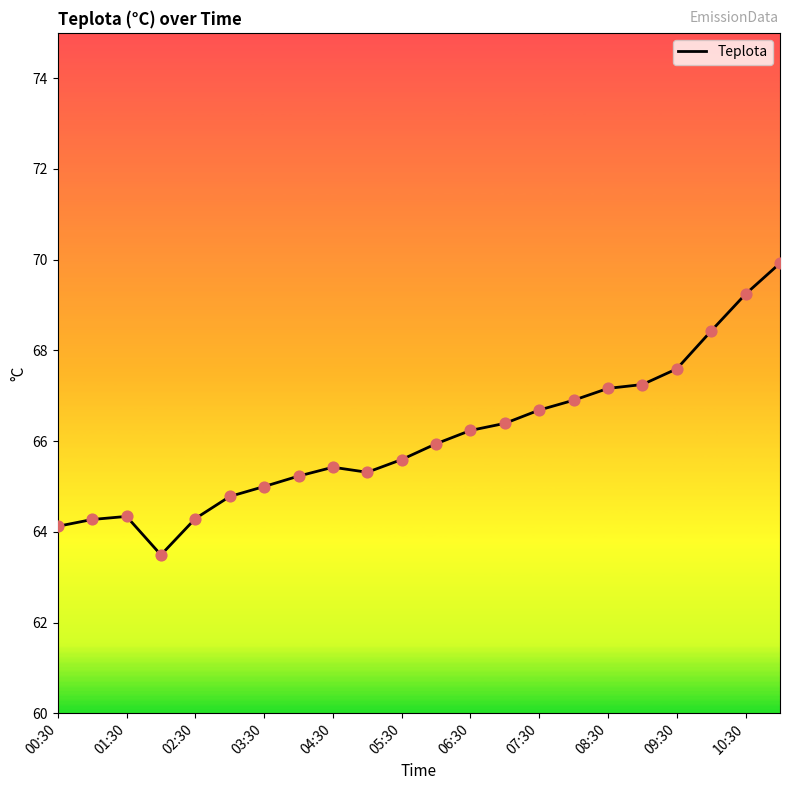

What is the change in value from 03:30 to 08:30?

+2.2